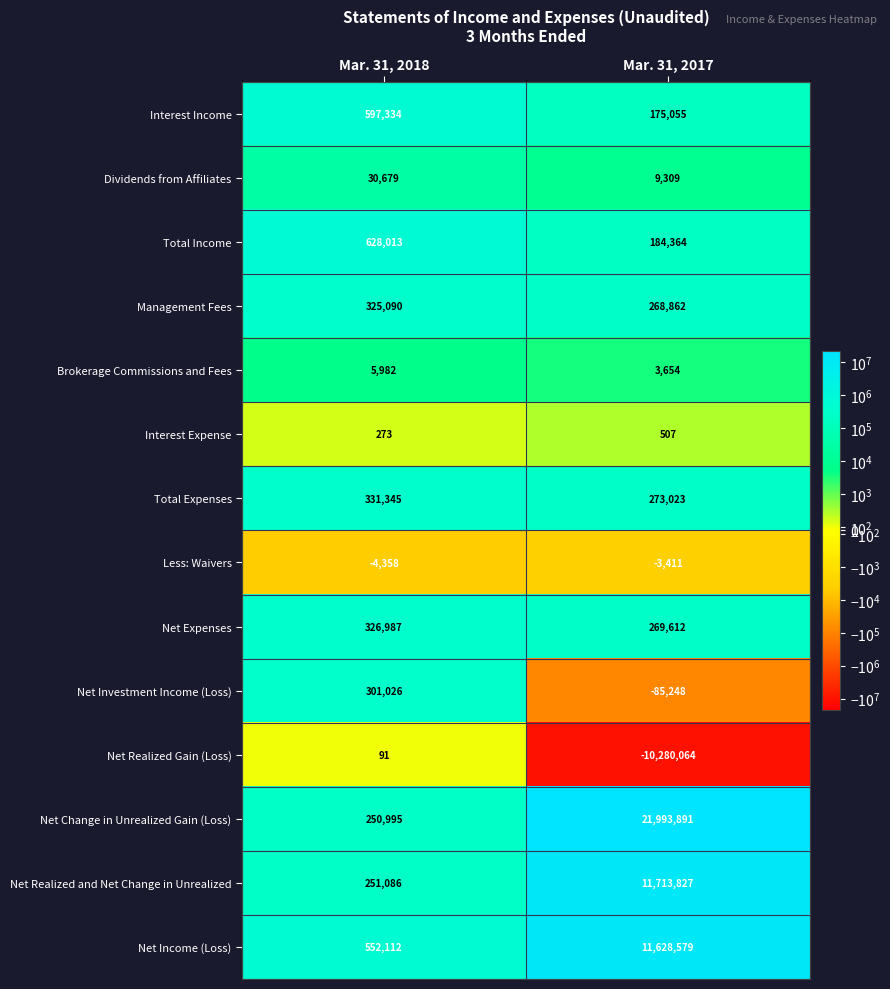

Where is Net Change in Unrealized Gain (Loss) nearest to the value 11122443?

Mar. 31, 2018